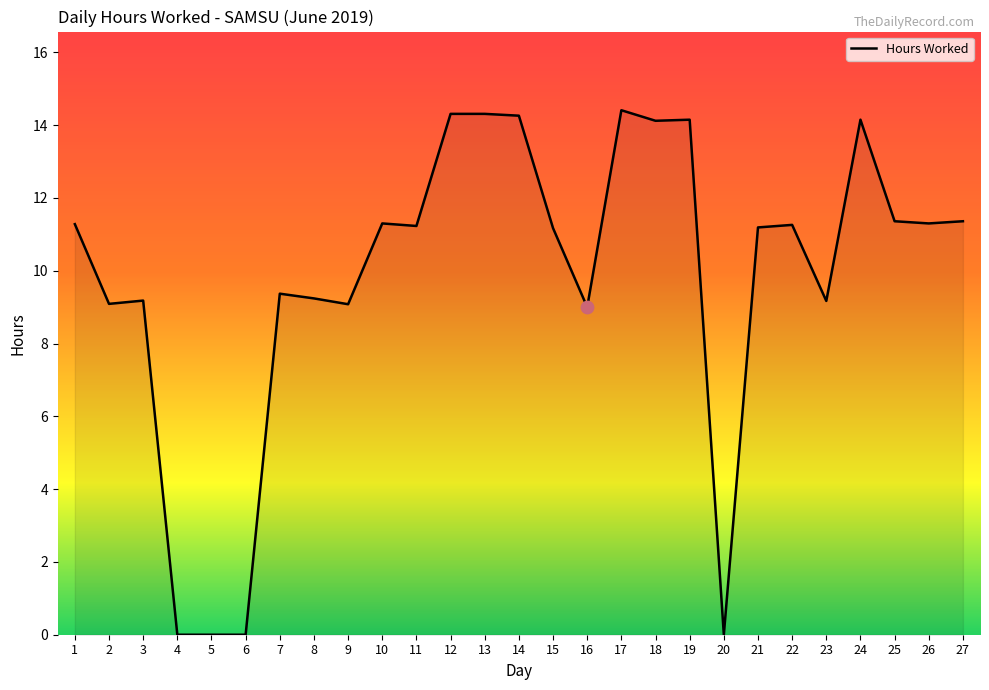

What is the ratio of the value at 1 to the value at 17?

0.8